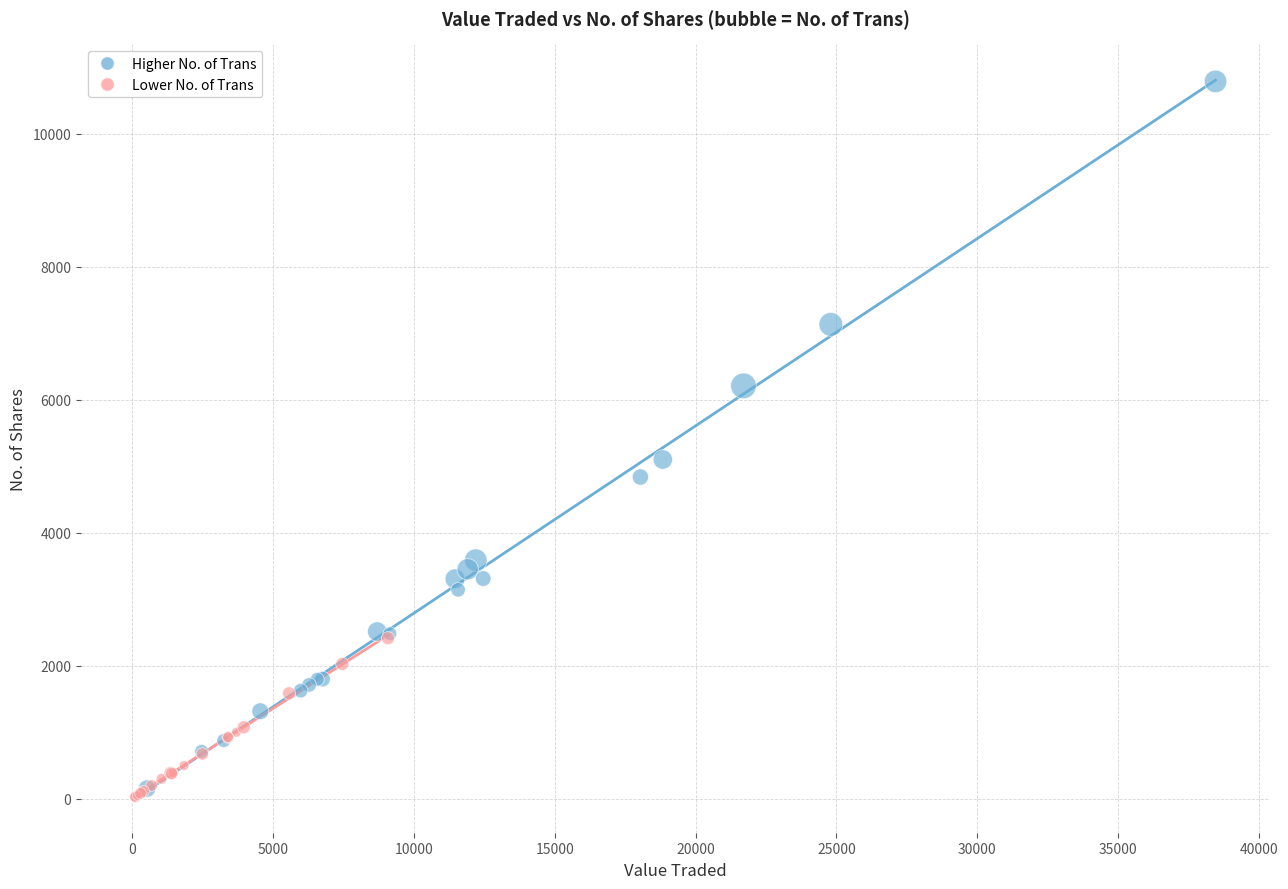

Which series reaches the minimum Y coordinate?

Lower No. of Trans